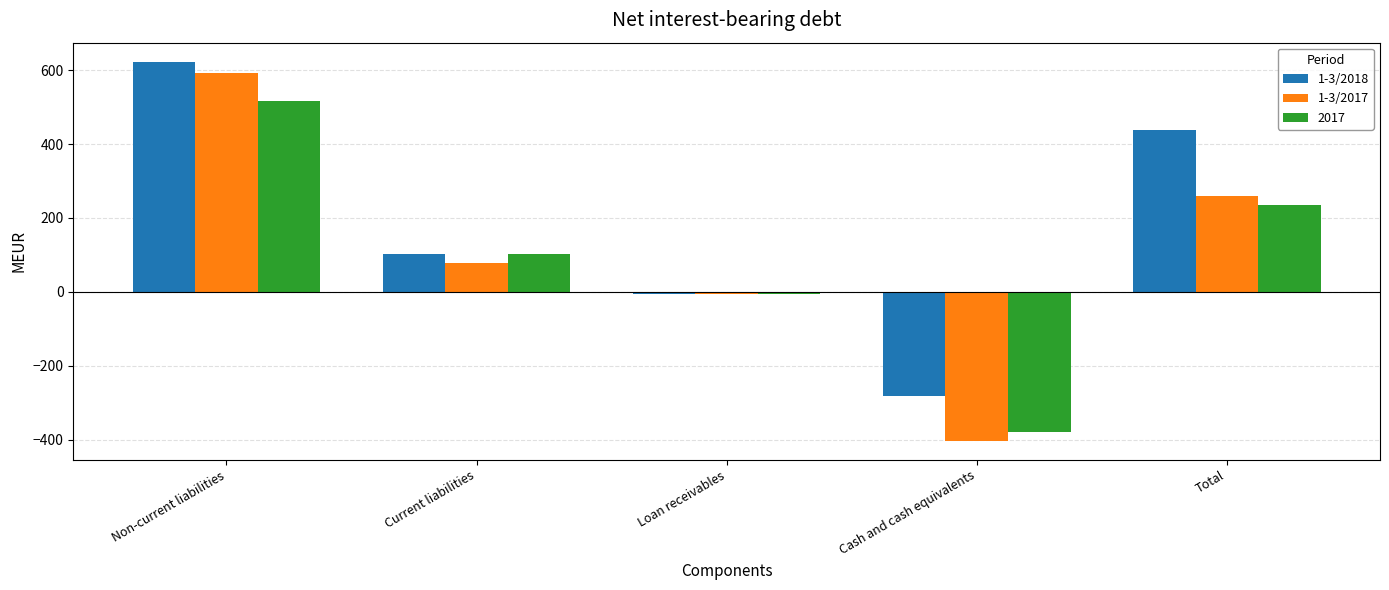

What is the sum of all 1-3/2018 values?

876